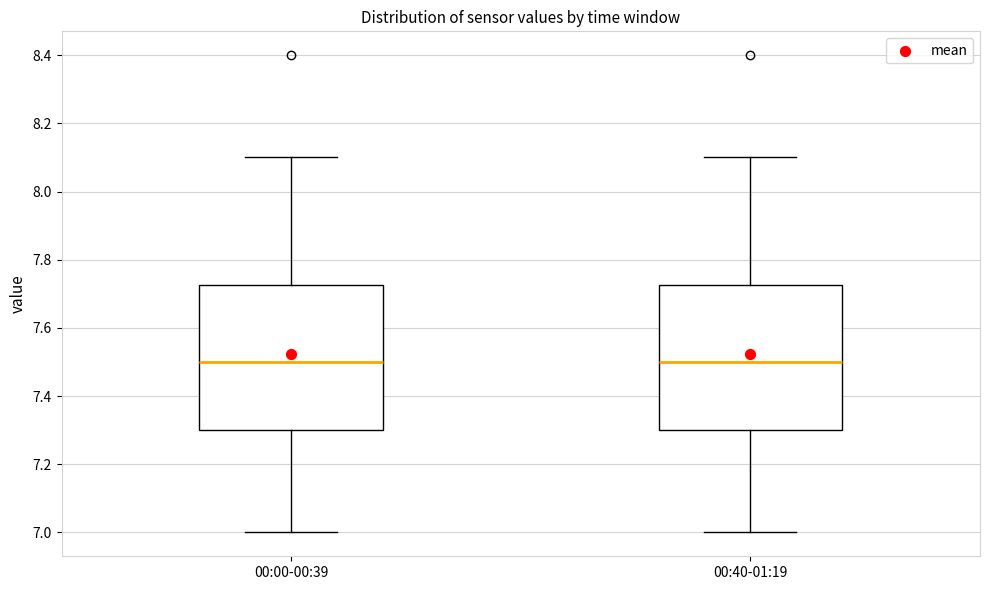

Reading left to right, read every box against the y-axis: the position of its median line, the range the box covers, and the ends of its whiskers. The values are not printed on the chart, so give them approximately, as read against the axis.

00:00-00:39: median 7.50, box 7.30 to 7.72, whiskers 7.00 to 8.10
00:40-01:19: median 7.50, box 7.30 to 7.72, whiskers 7.00 to 8.10